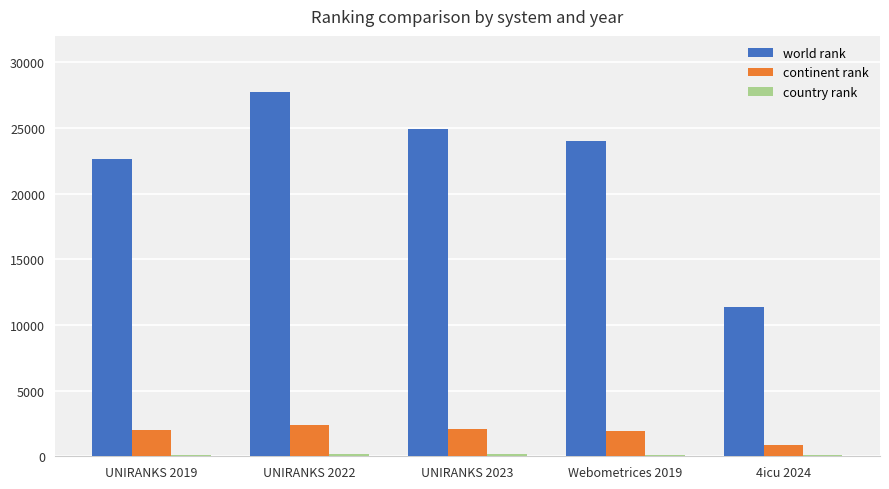

How many bars are there in total?

15